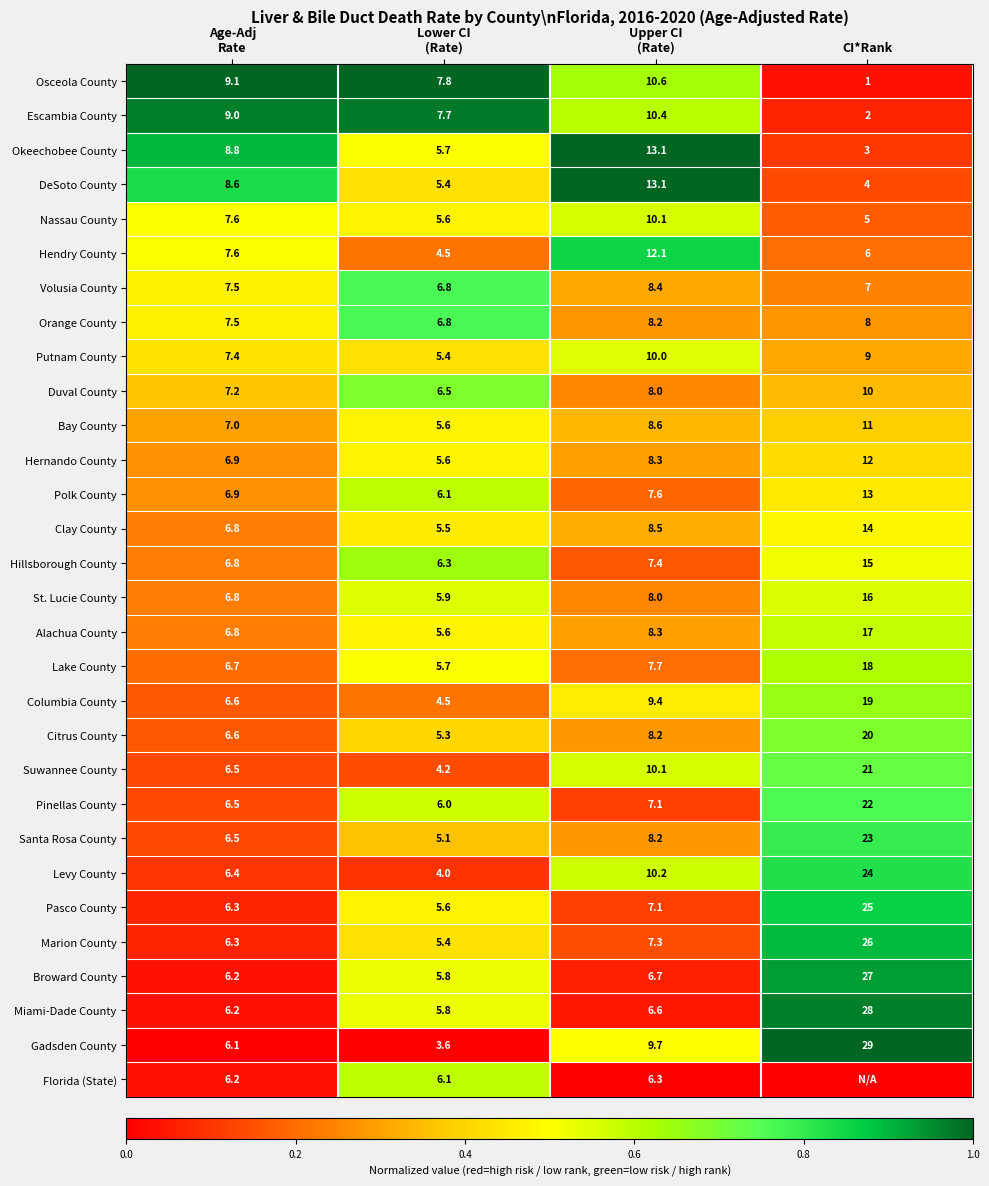

Is the value of Broward County at CI*Rank greater than the value of Osceola County at CI*Rank?

Yes